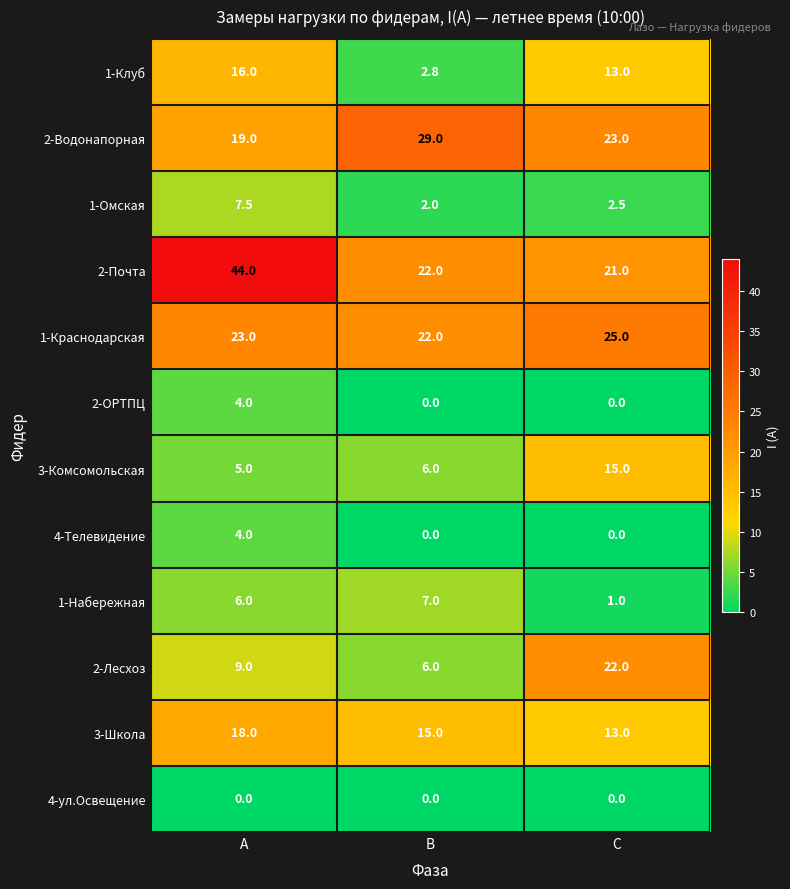

Which series has the largest total across all categories?

2-Почта